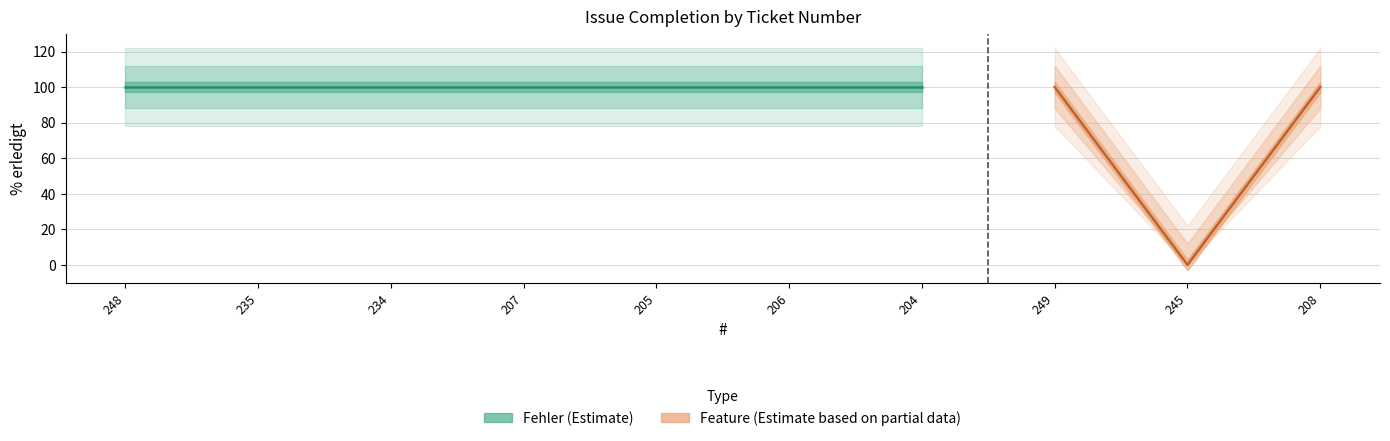

What position from the right is 235?

9